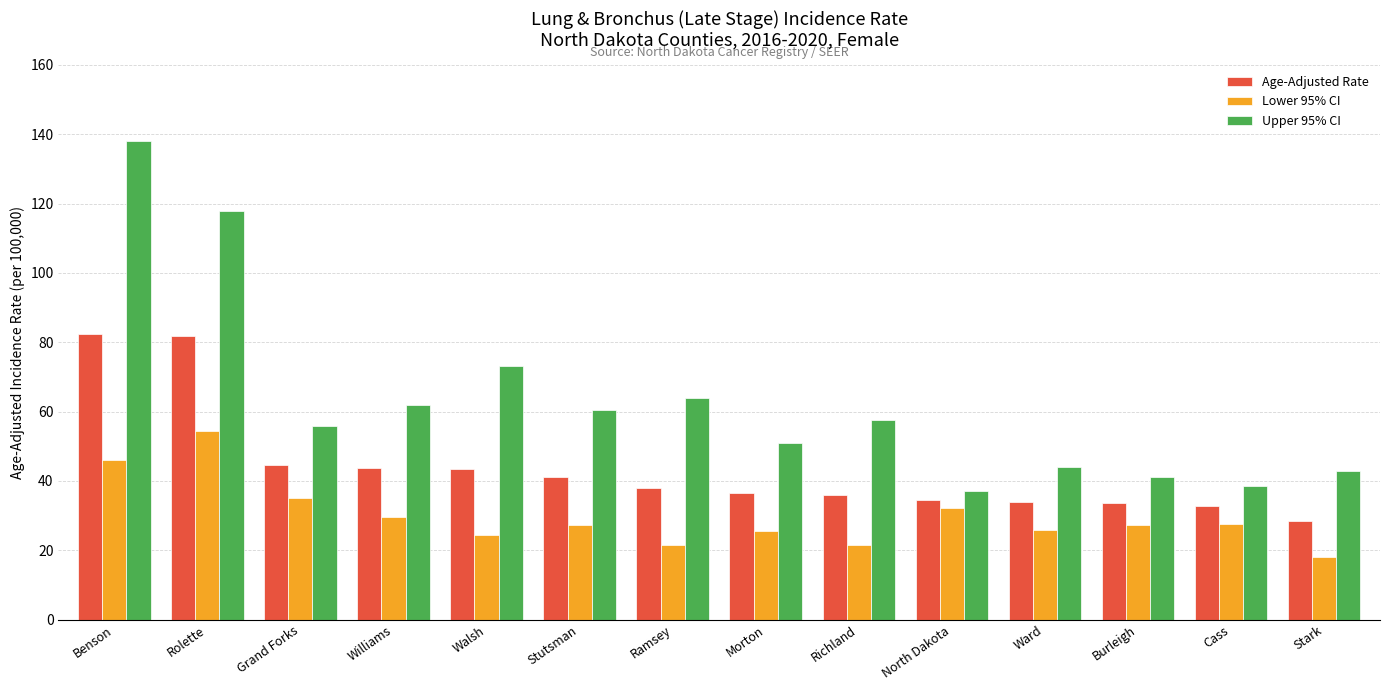

How many groups of bars are there?

14